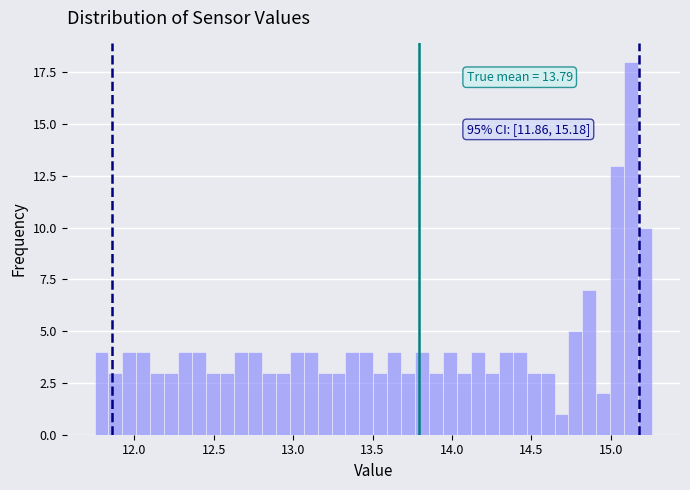

Around what value on the x-axis is the tallest bar? Give the approximate position of its centre, as read against the axis.

15.15